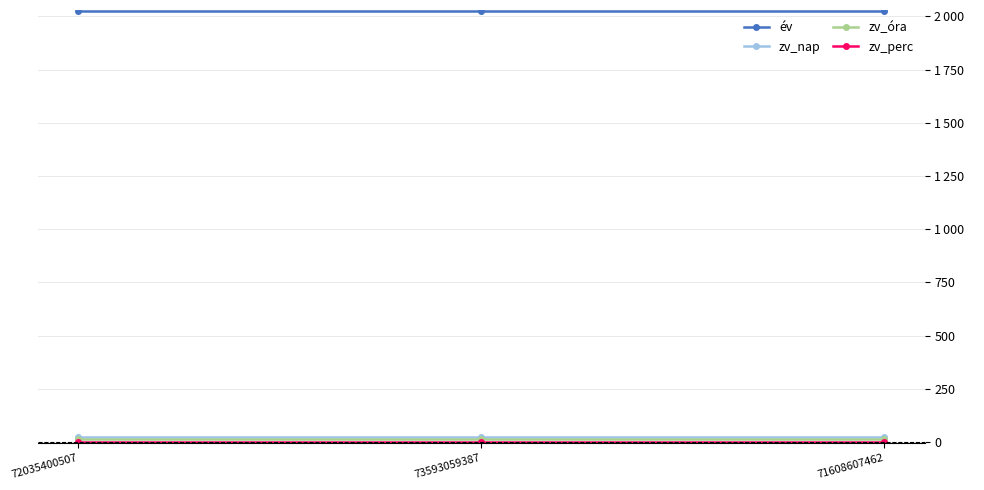

Which series has the largest total across all categories?

év